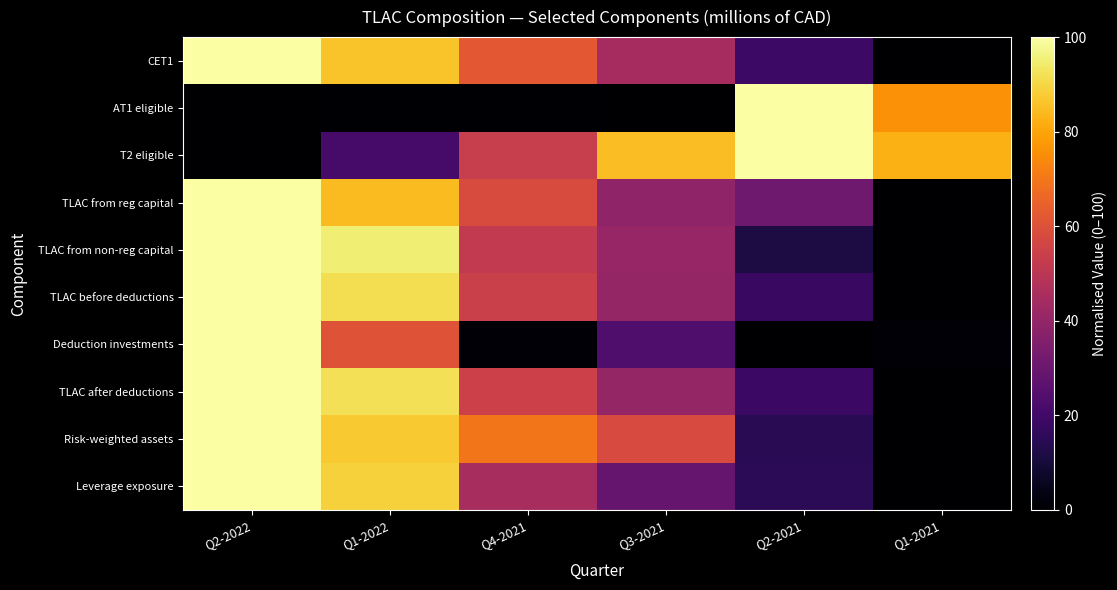

What is the difference between the highest and lowest values at Q4-2021?

69.2